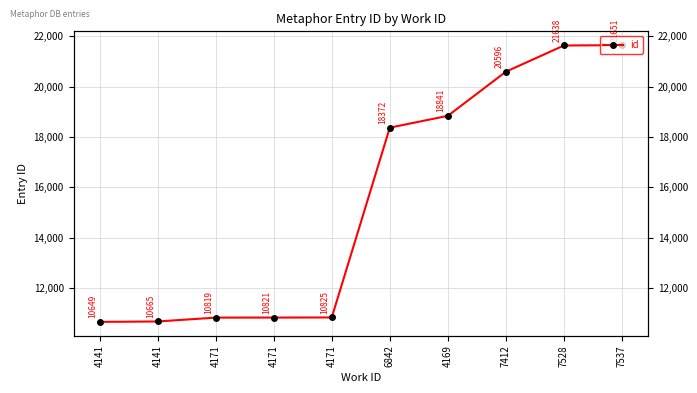

What is the change in value from 4141 to 7528?

+10973